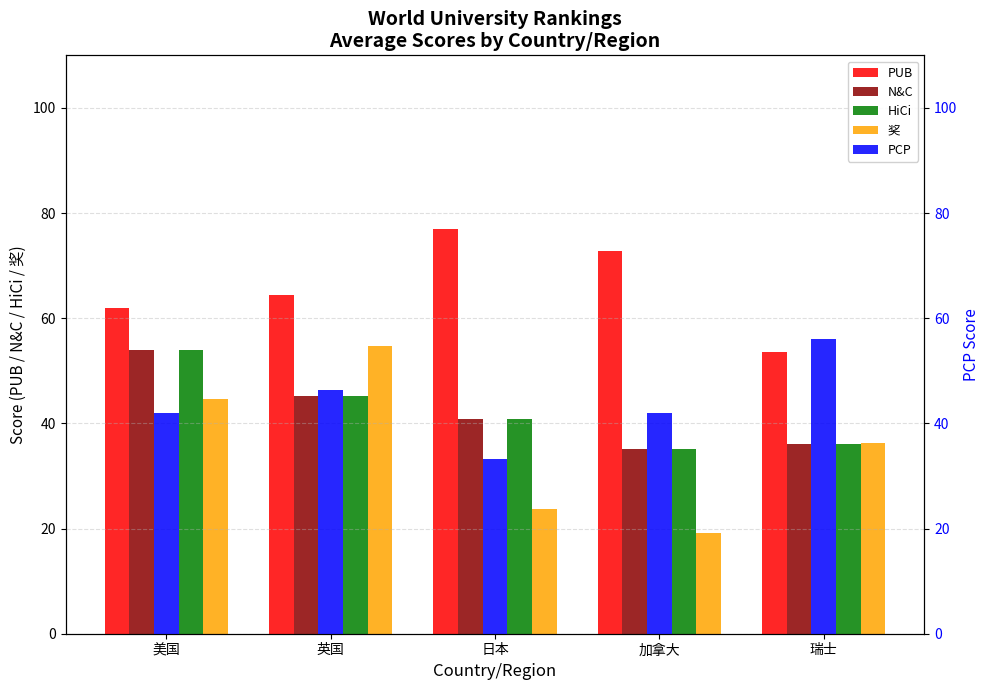

At which category is the sum across all series the highest?

美国